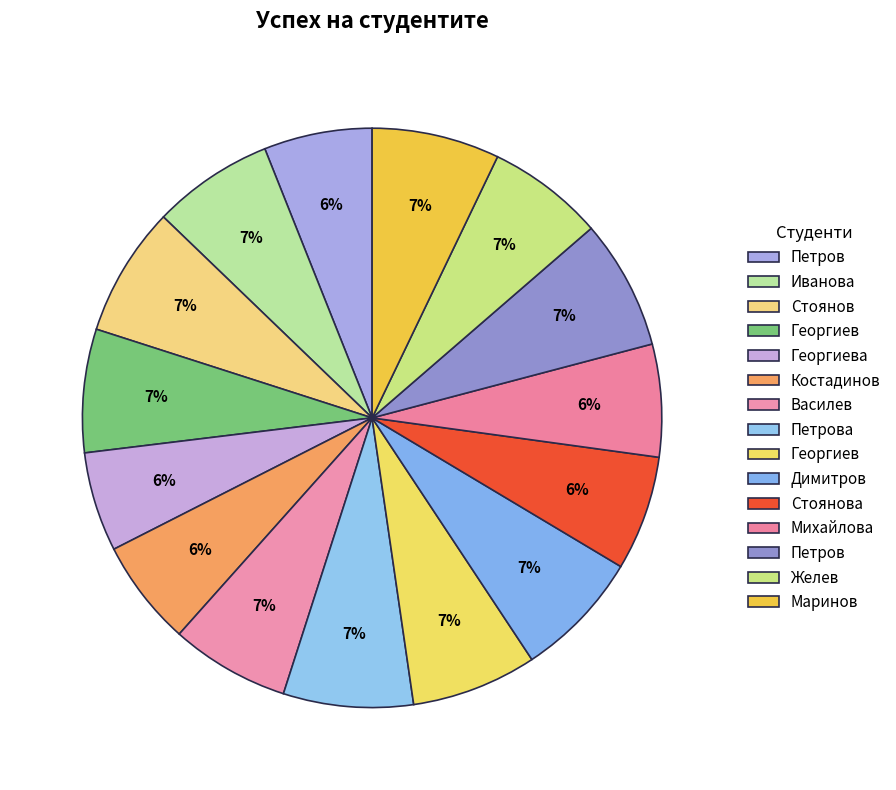

Count the number of slices in the pie.

15